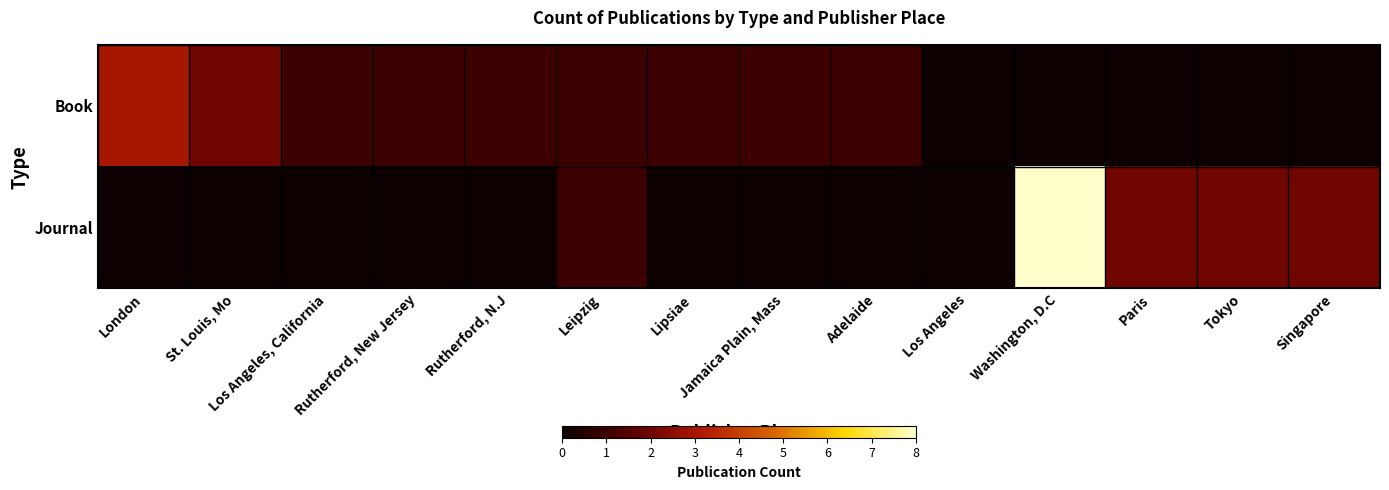

At which category is the sum across all series the highest?

Washington, D.C